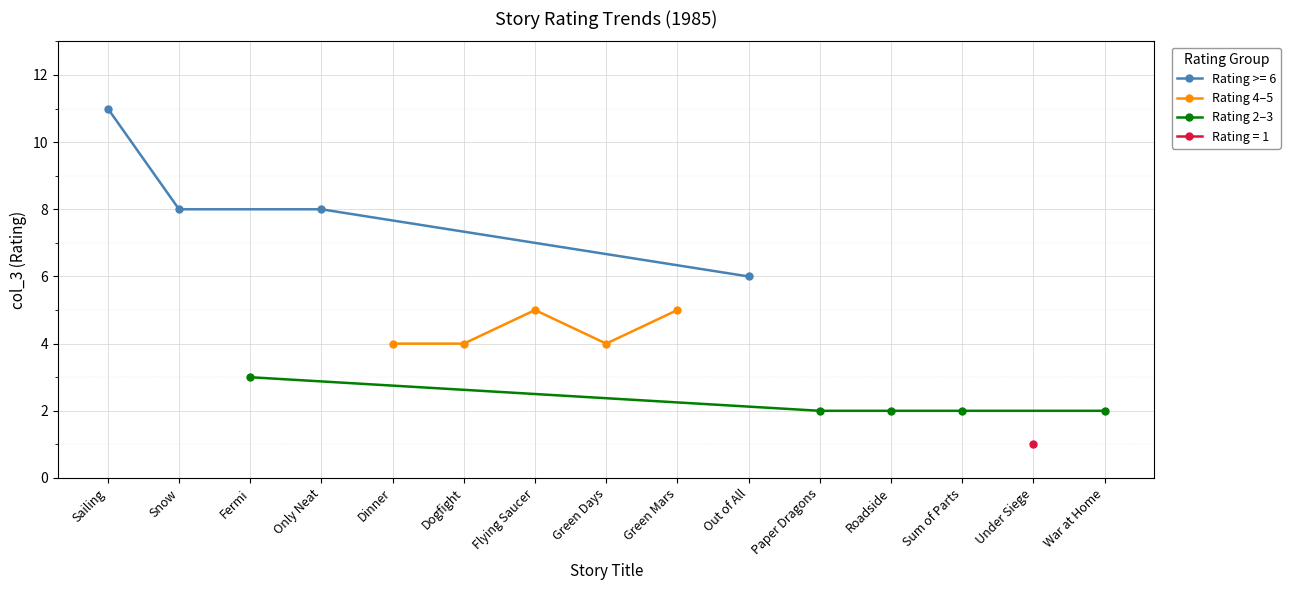

What is the average value of the Rating 4–5 series?

4